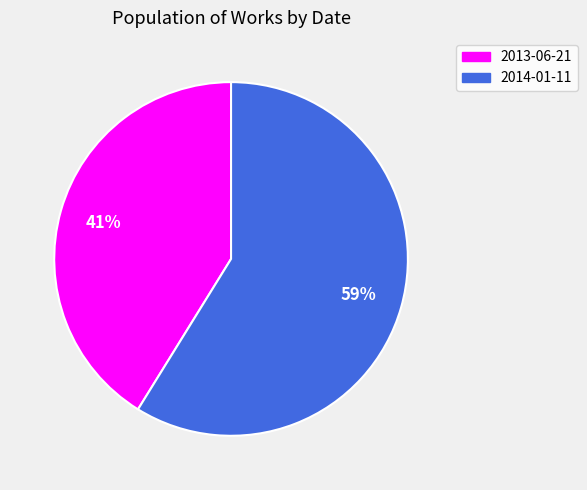

To the nearest percent, what portion does 2013-06-21 represent?

41%